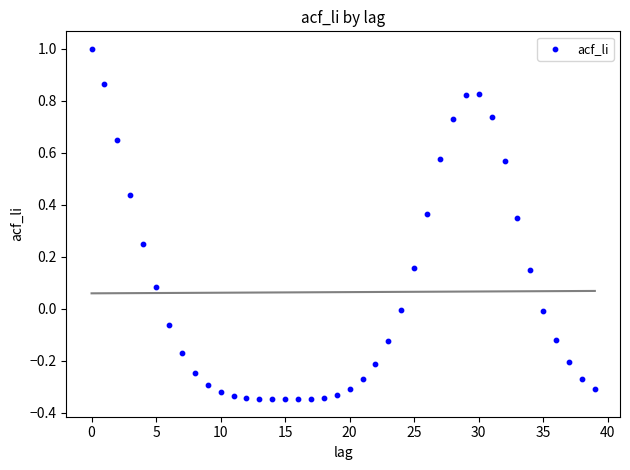

What is the range of Y values (max minus min)?

1.3